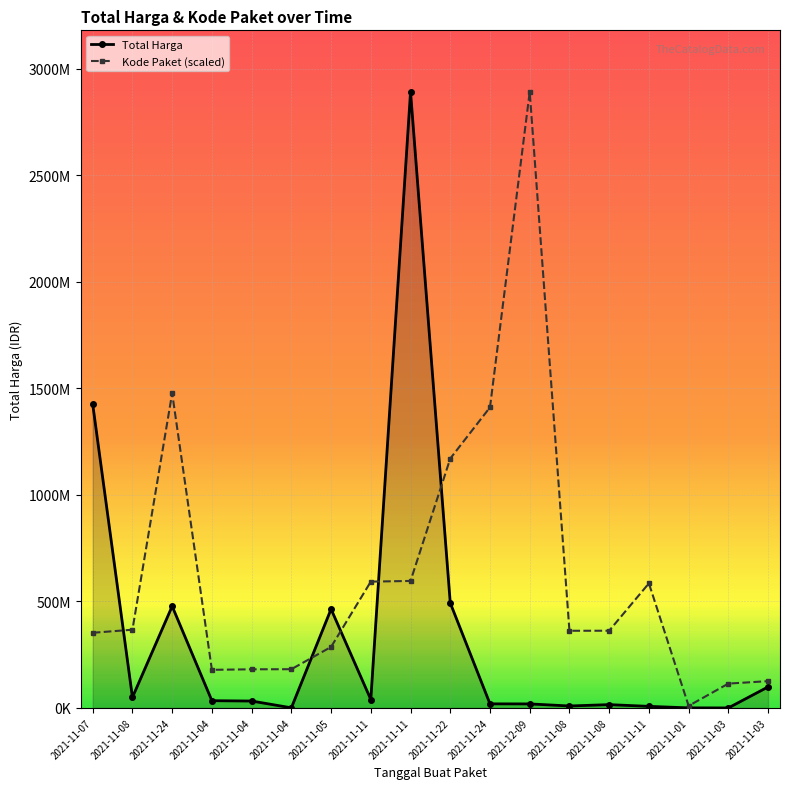

In Total Harga, how many points are higher than both neighbors (excluding endpoints)?

4